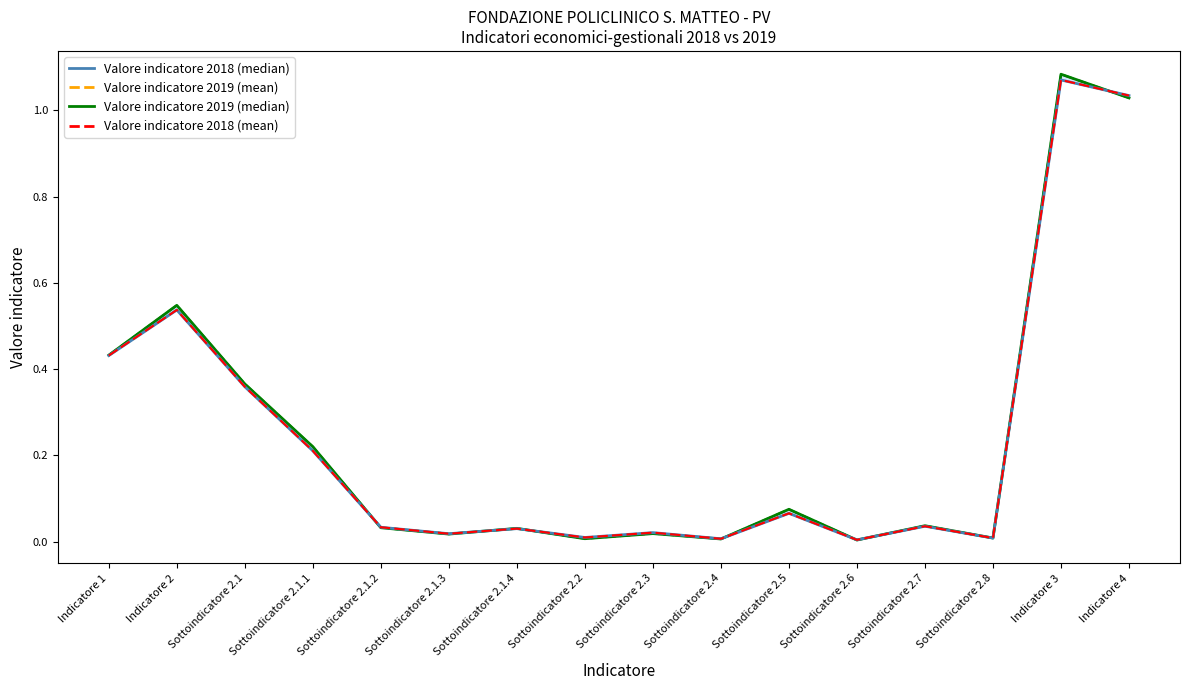

True or false: Valore indicatore 2018 (mean) and Valore indicatore 2018 (lower) intersect in this chart.

False